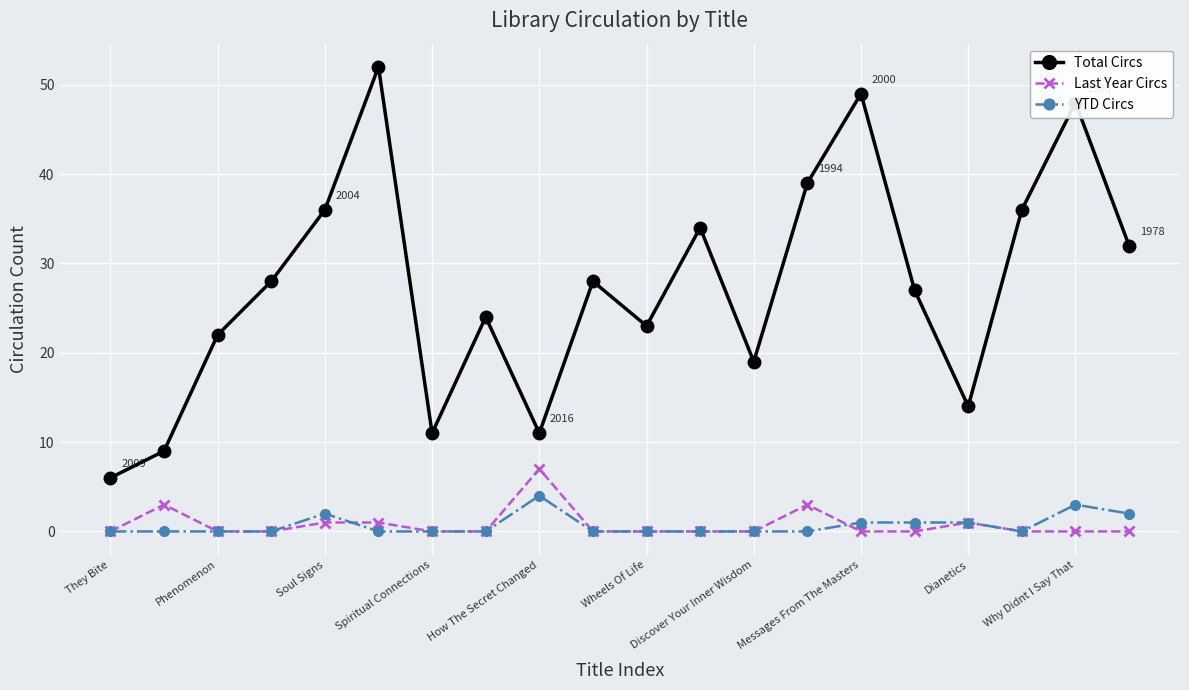

Which series has the widest spread of values?

Total Circs